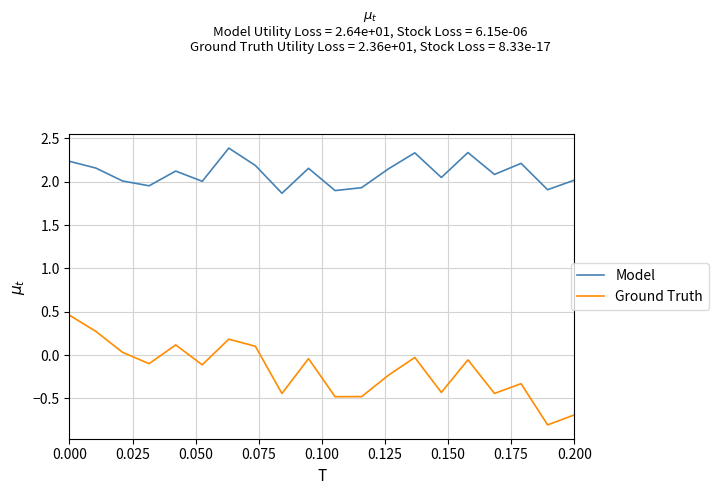

Rank the series by their maximum value, from highest to lowest.

Model, Ground Truth